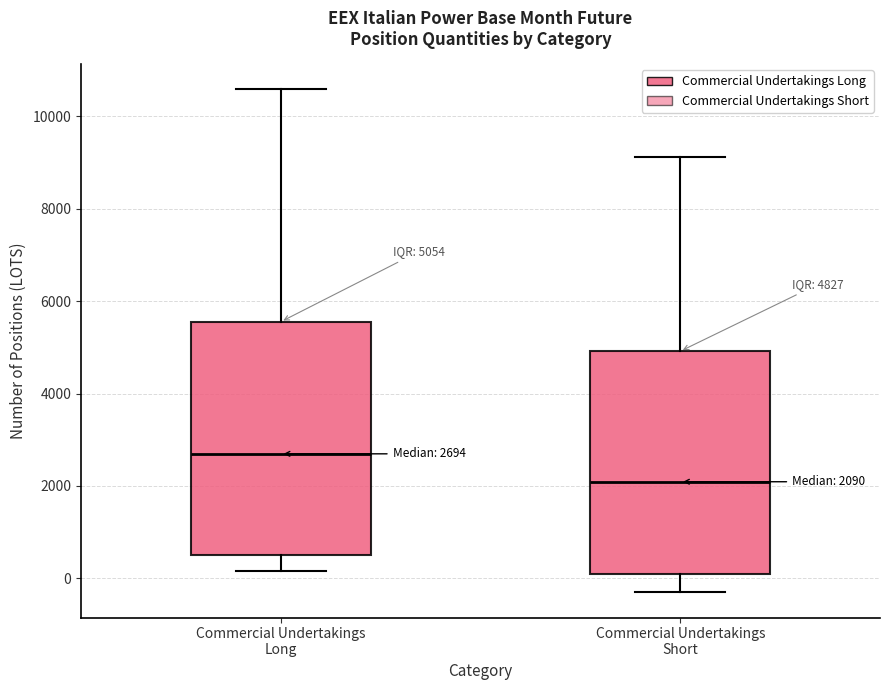

Which box has the highest median line?

Commercial Undertakings Long